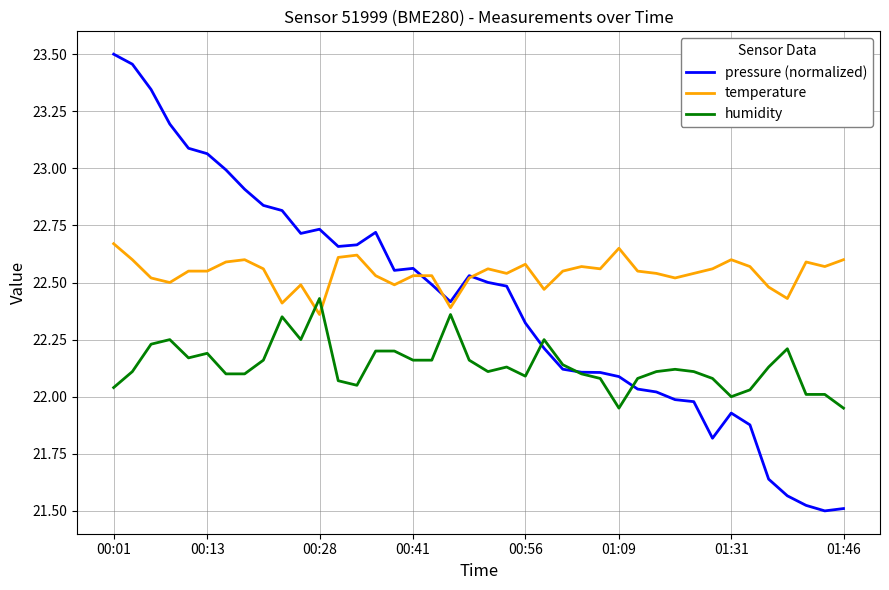

Rank the series by their maximum value, from lowest to highest.

humidity, temperature, pressure (normalized)